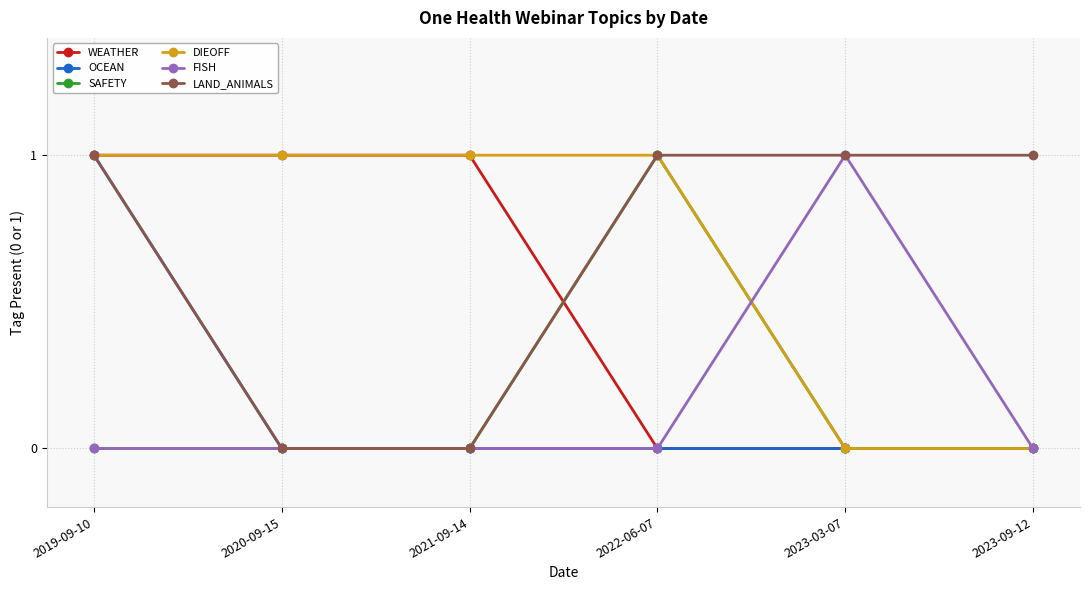

Is this an area chart (filled region under the line)?

No